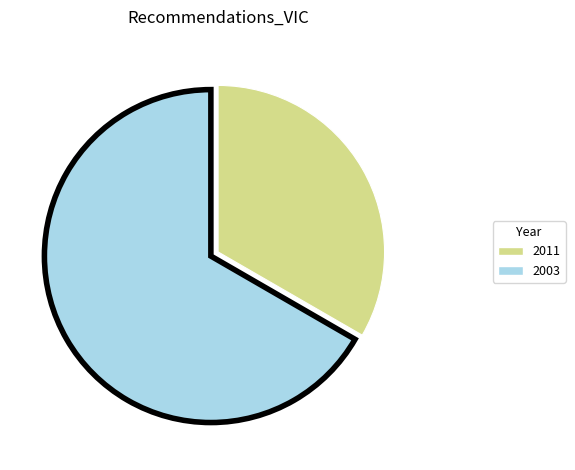

Does any single category account for the majority?

Yes